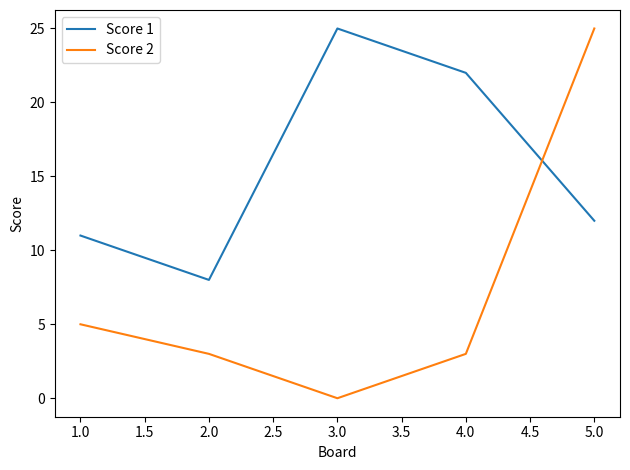

Where is the first local minimum for Score 1?

2.0